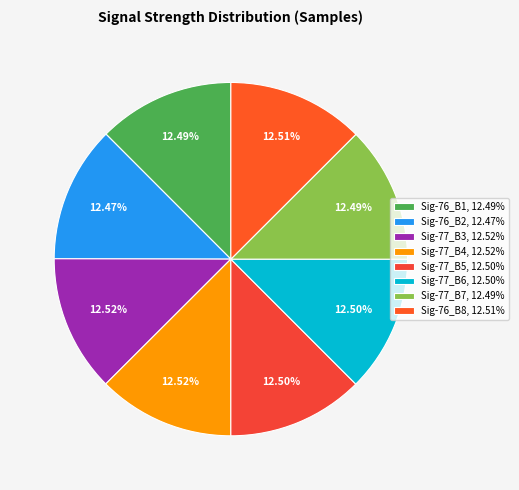

To the nearest percent, what is the average slice percentage?

12%